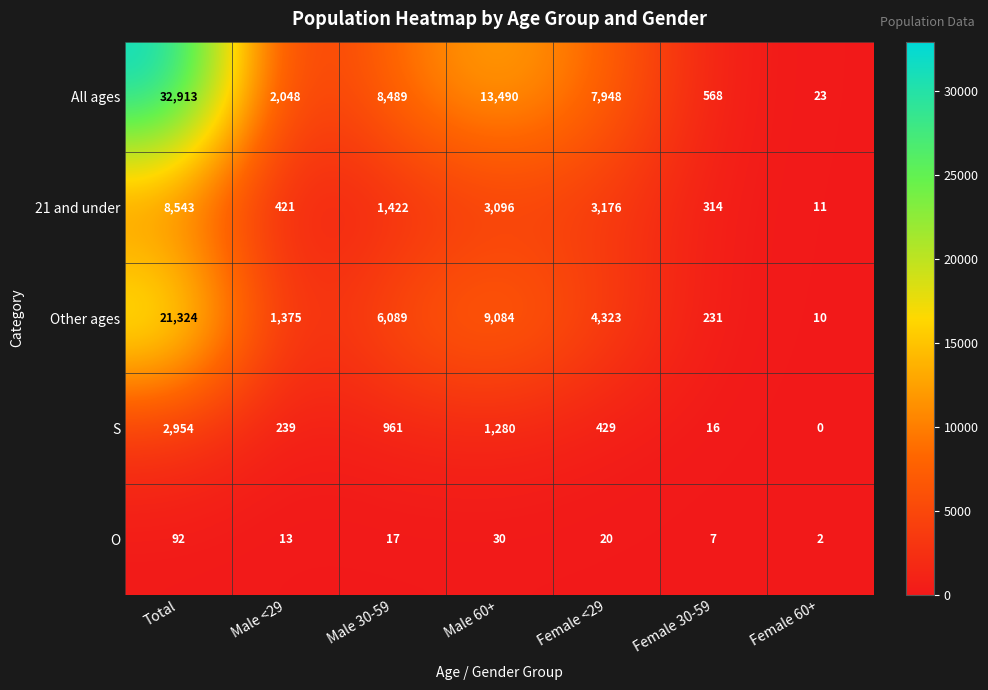

How many categories are shown in the chart?

7